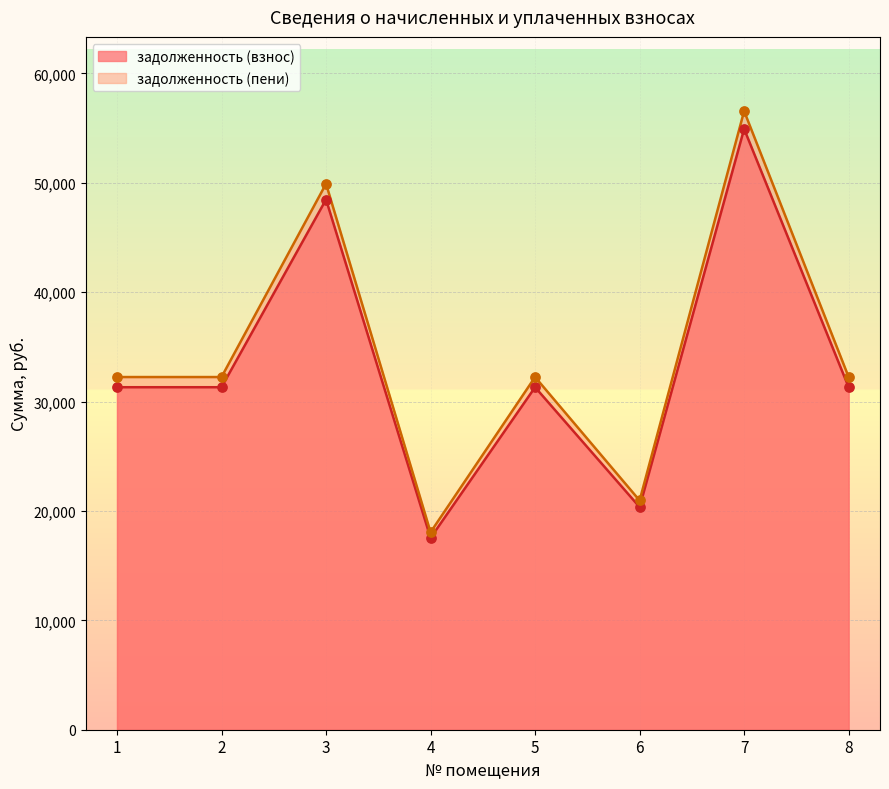

Which series contains the highest Y value?

задолженность (пени)